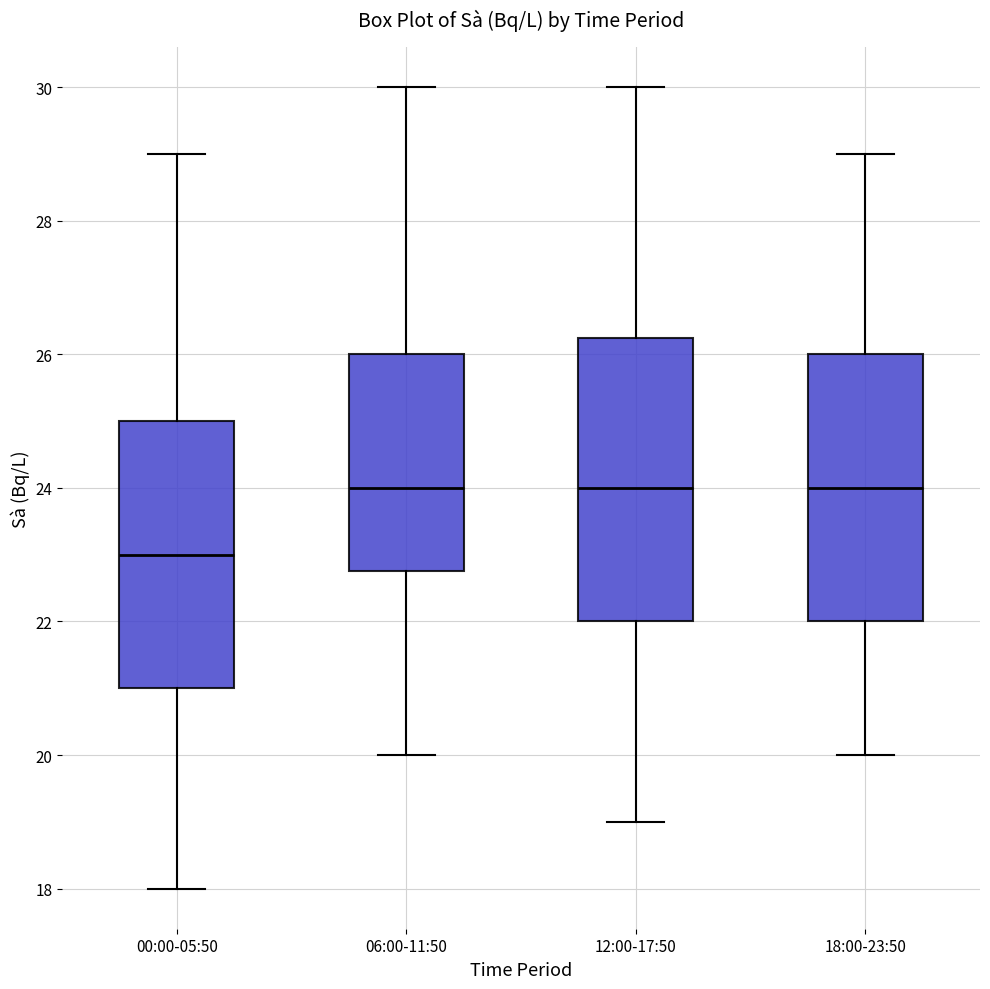

Where is the lower edge of the box for 12:00-17:50 on the y-axis? The values are not printed on the chart, so give them approximately, as read against the axis.

22.0